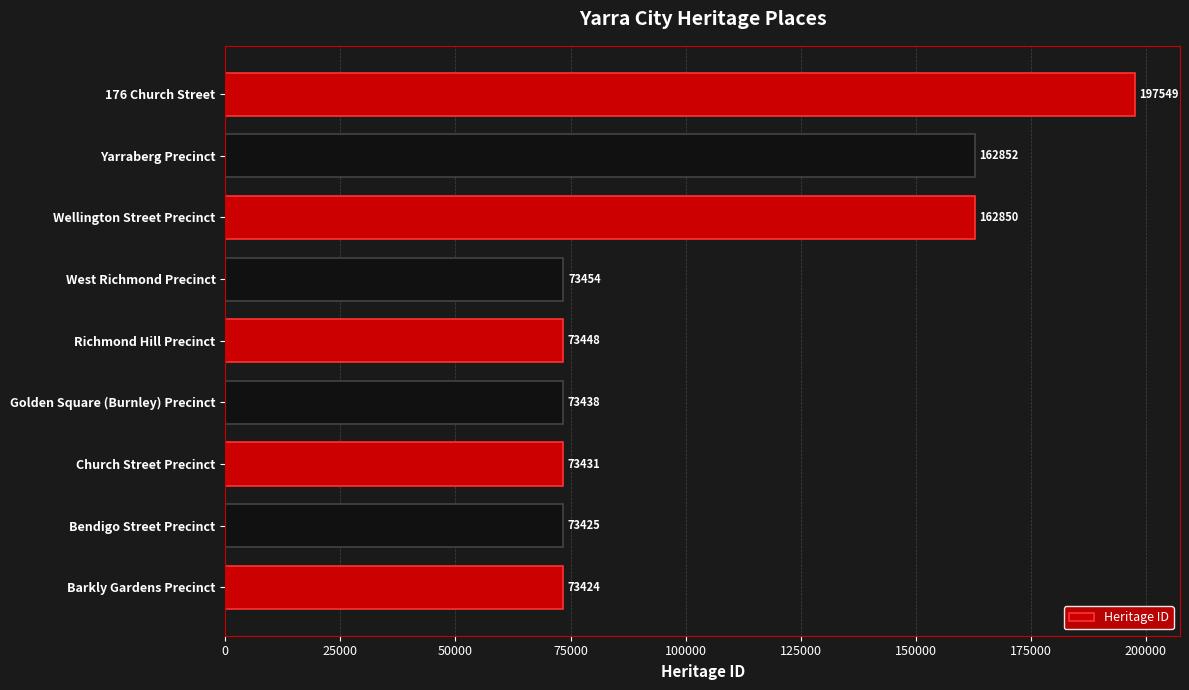

List the labels in order of value, largest first.

176 Church Street, Yarraberg Precinct, Wellington Street Precinct, West Richmond Precinct, Richmond Hill Precinct, Golden Square (Burnley) Precinct, Church Street Precinct, Bendigo Street Precinct, Barkly Gardens Precinct